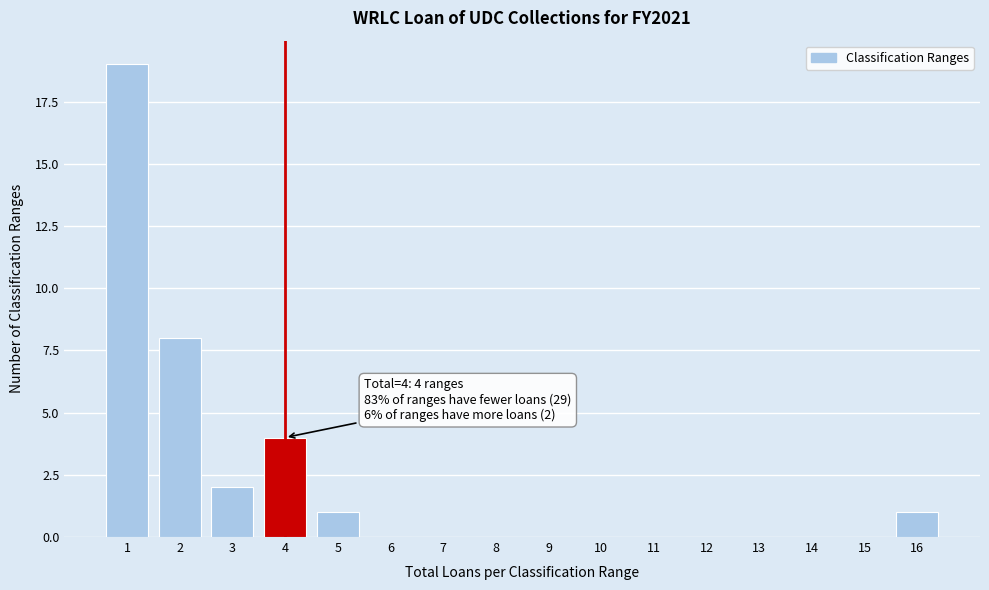

Over which range of the x-axis is the bar tallest?

0.5 to 1.5